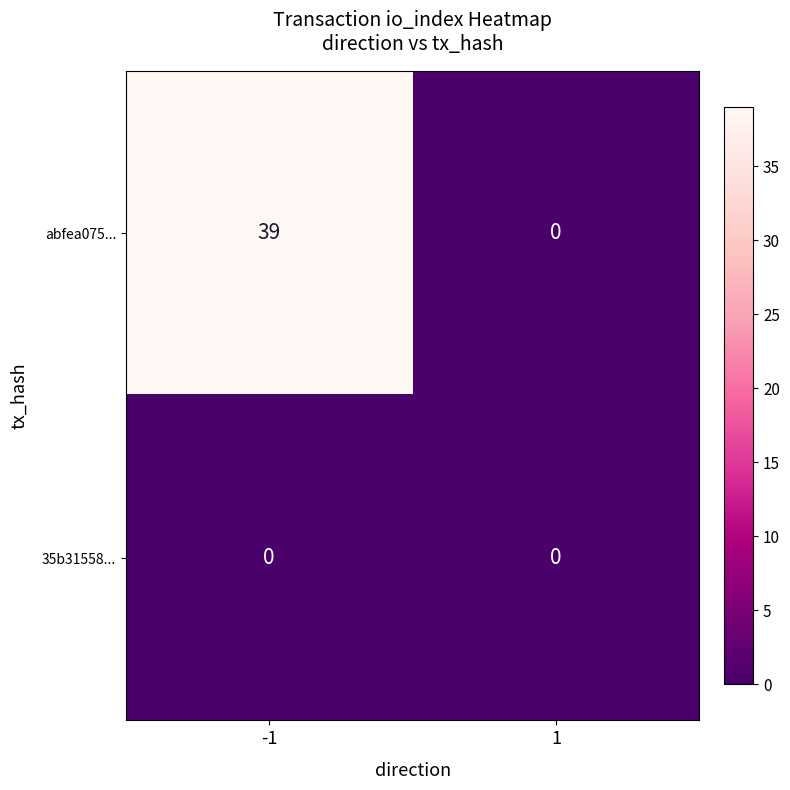

Reading left to right, what are all the values shown in this chart?

abfea075...: 39	0
35b31558...: 0	0